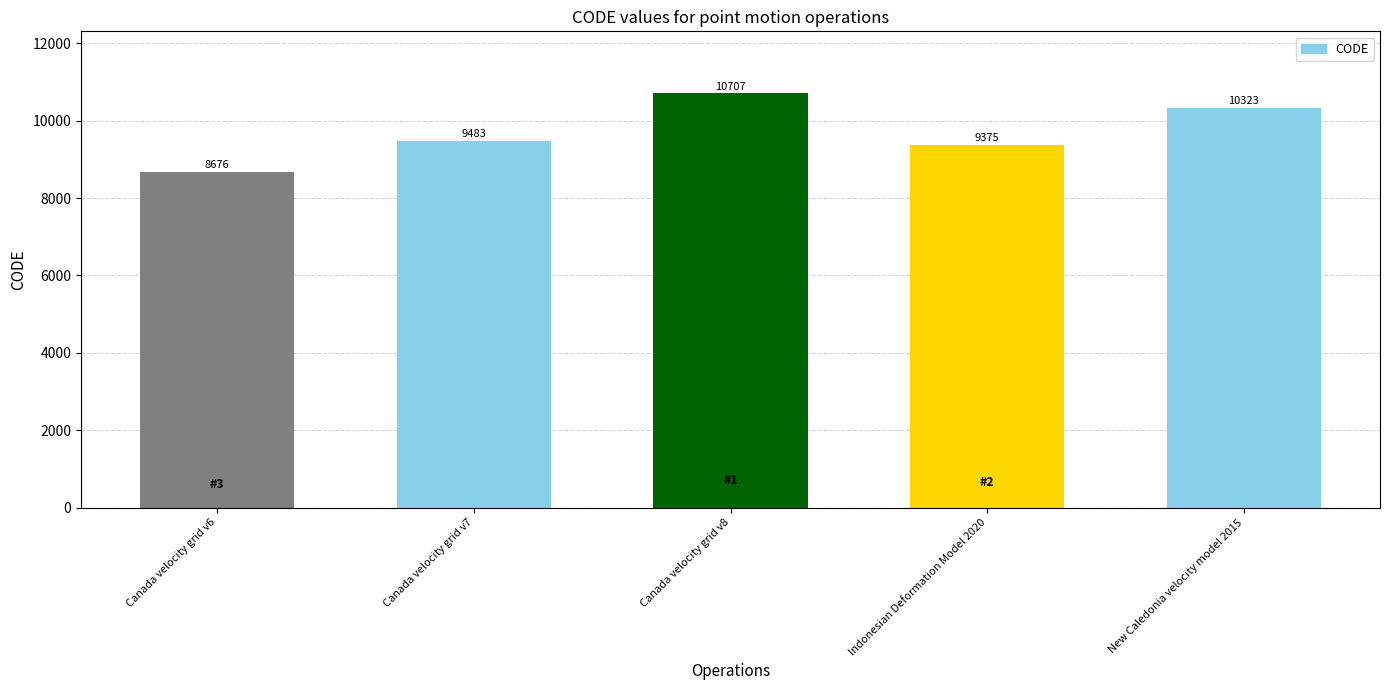

What position from the left is Canada velocity grid v8?

3